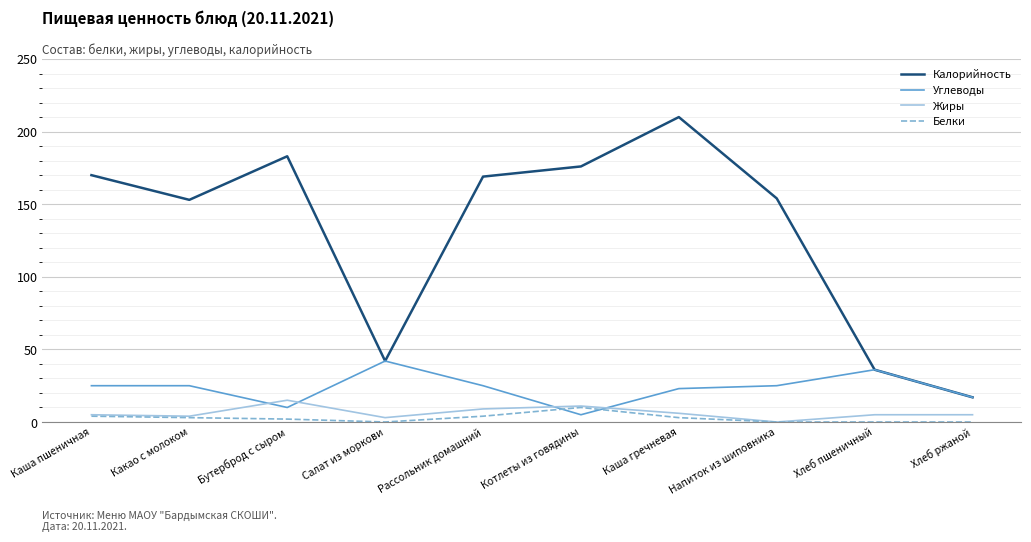

What are all the series names shown in the legend?

Калорийность, Углеводы, Жиры, Белки